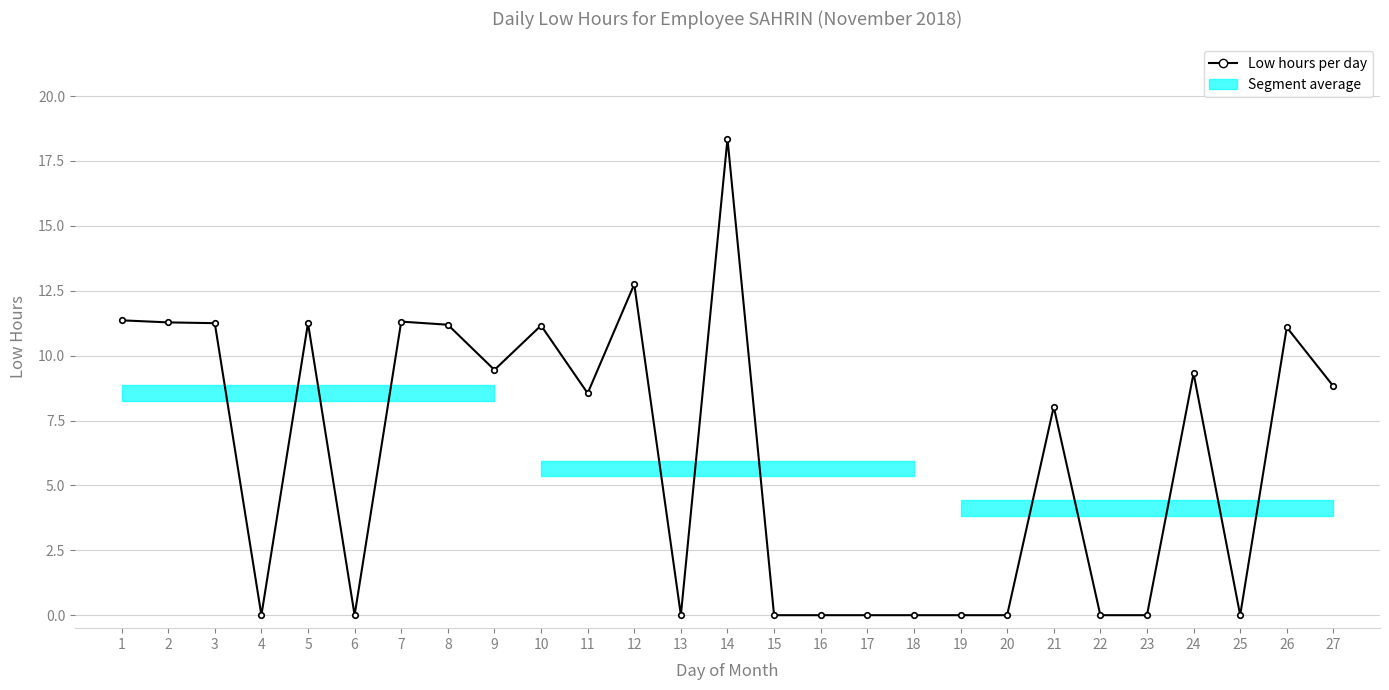

What is the value of the 12th point from the left?

12.8